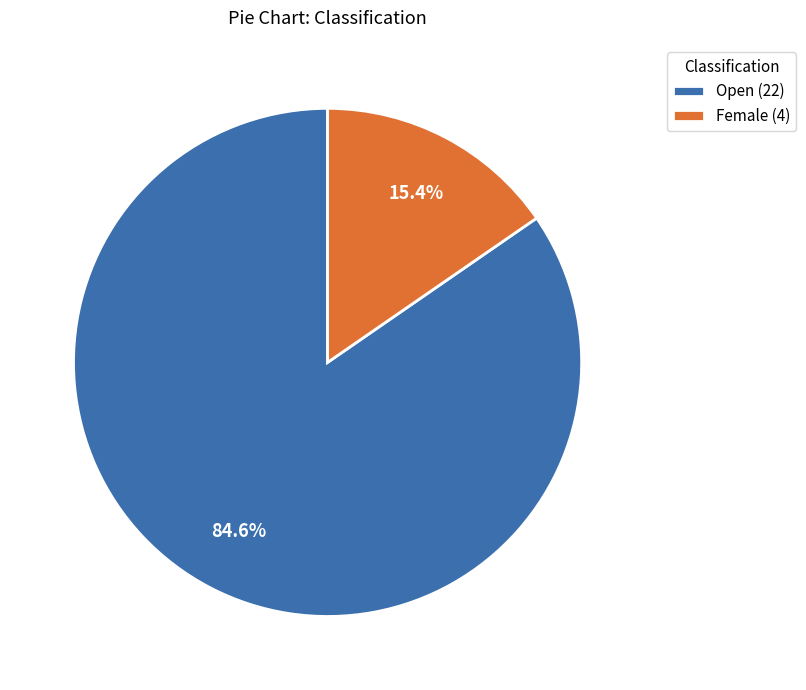

Do Female (4) and Open (22) together represent more than half of the pie?

Yes